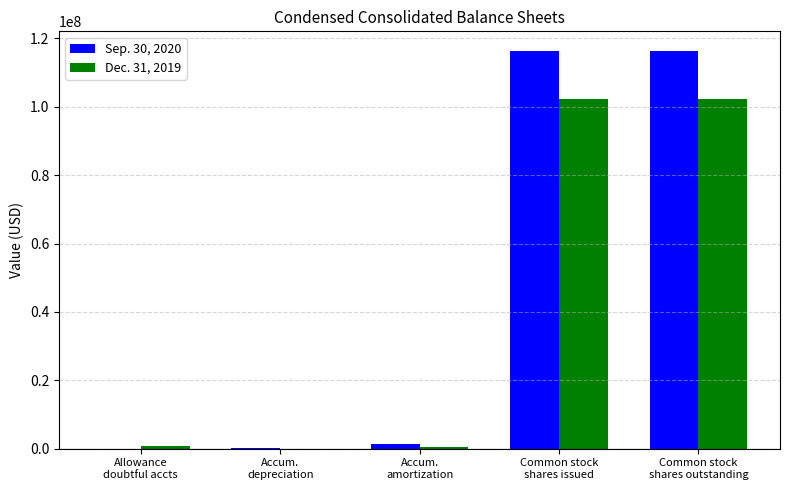

What is the approximate value of Dec. 31, 2019 at Allowance
doubtful accts?

774841